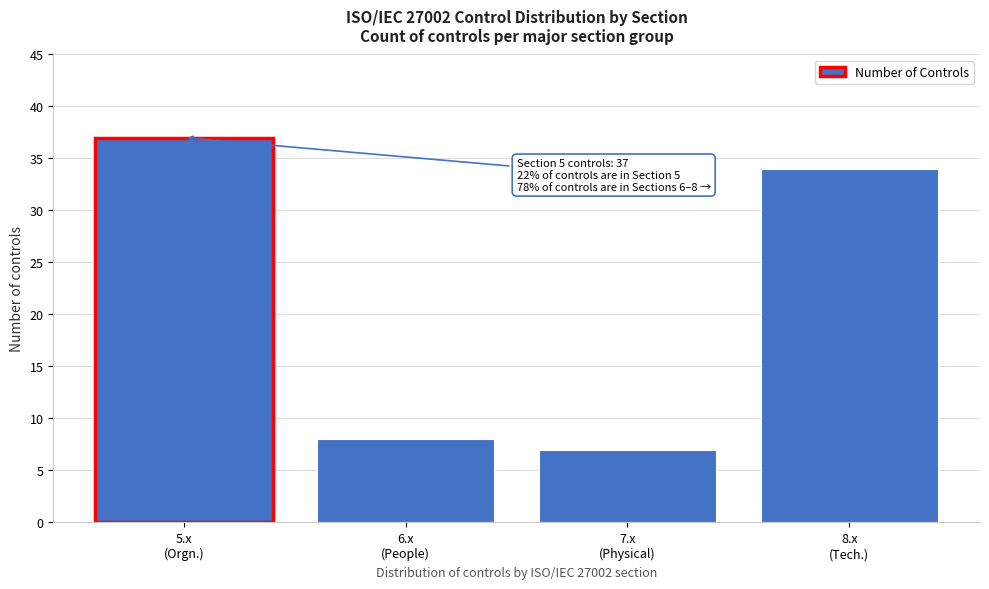

Reading right to left, transcribe all the data shown in this chart.

34	7	8	37